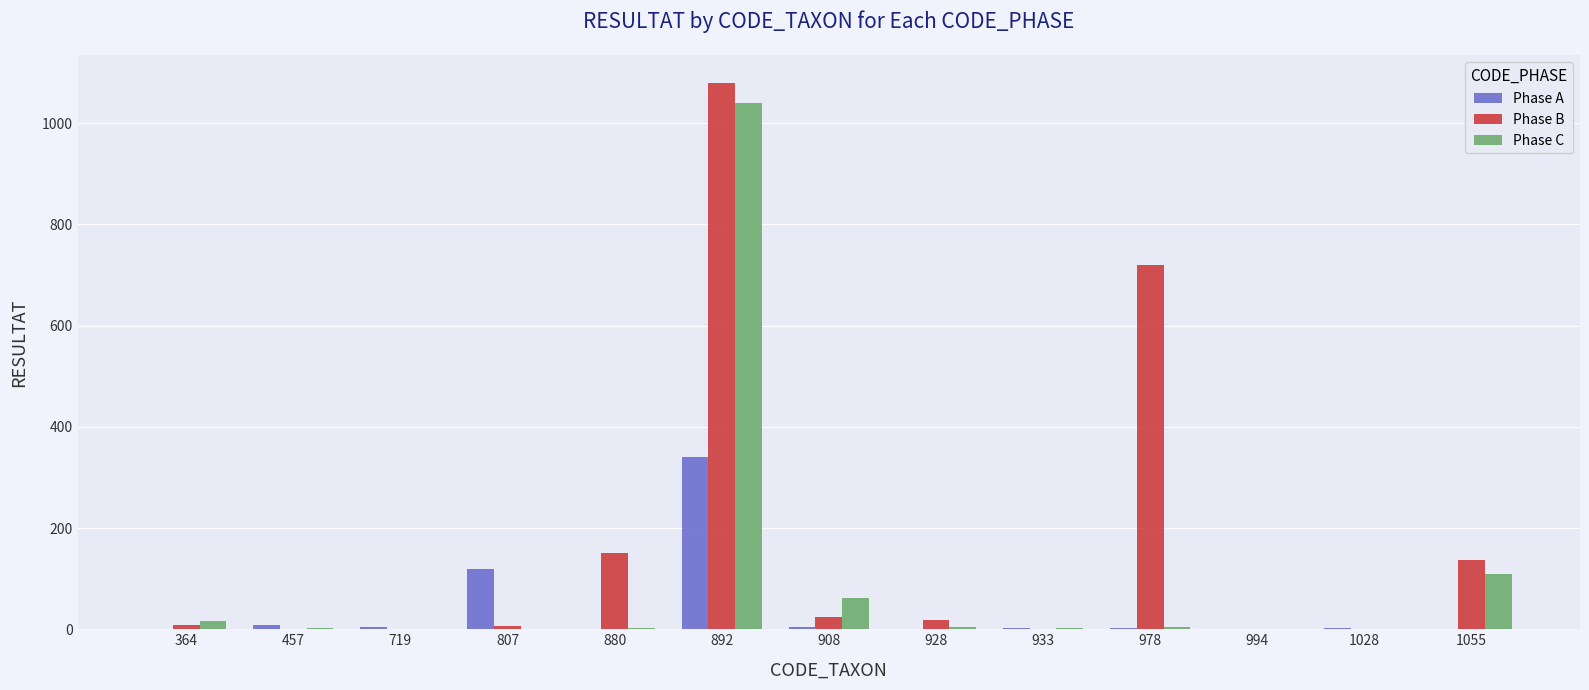

At which category does the chart reach its peak across all series?

892